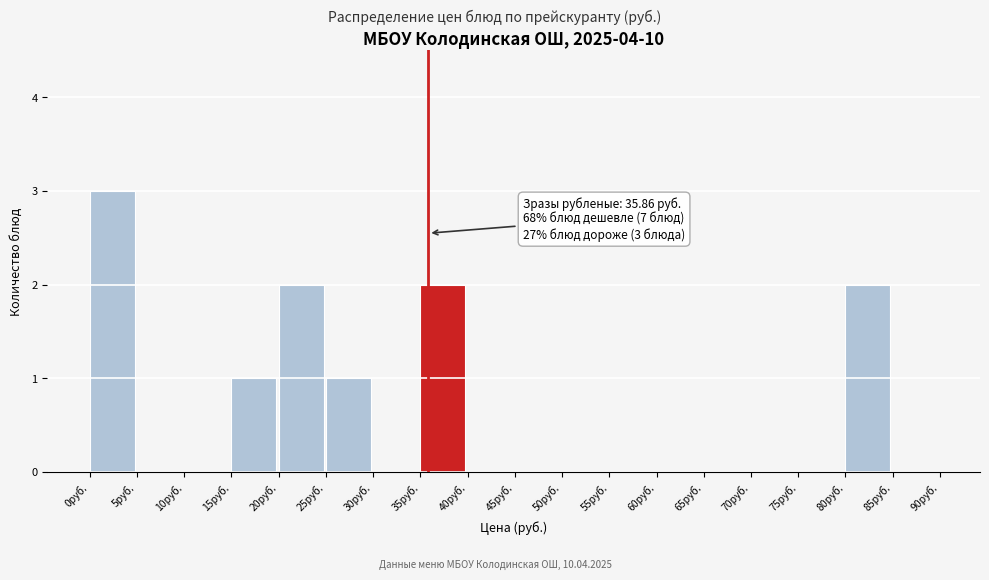

Over which range of the x-axis is the bar tallest?

0 to 5